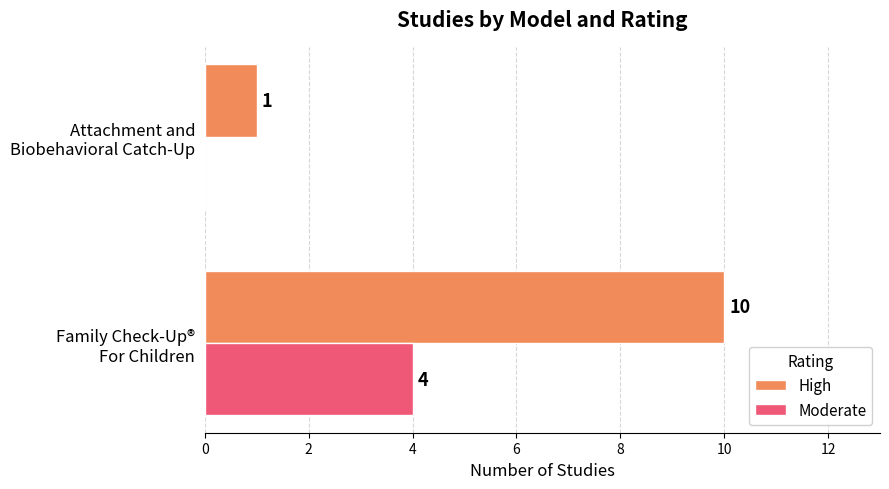

How many categories are shown in the chart?

2